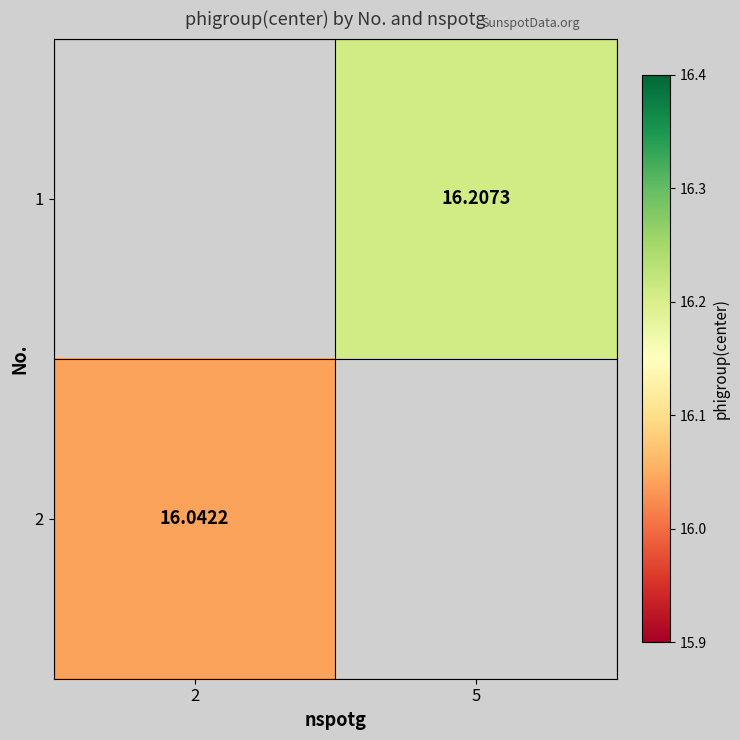

At which label does 1 first exceed 16?

5